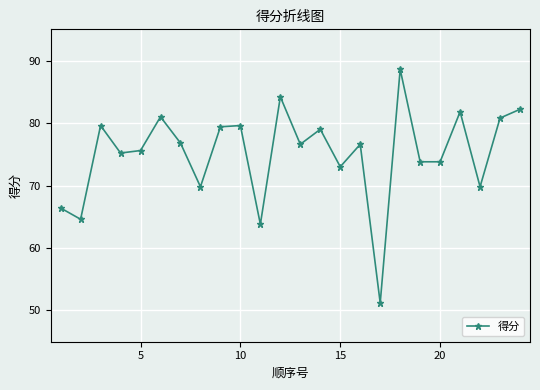

What is the sum of all values?

1803.2